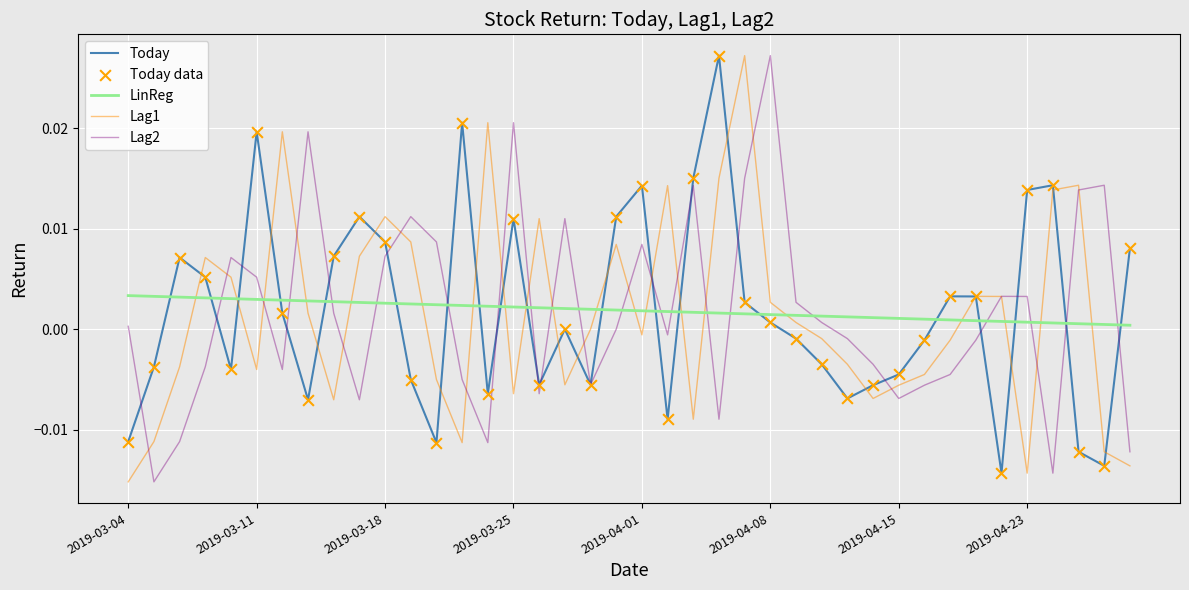

After their last crossing, which series has the higher values: Lag2 or LinReg?

LinReg